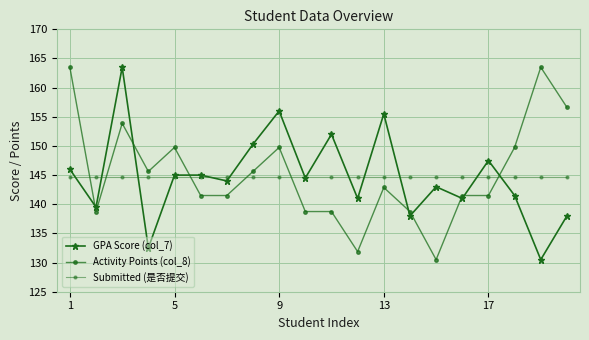

In GPA Score (col_7), how many points are lower than both neighbors (excluding endpoints)?

8